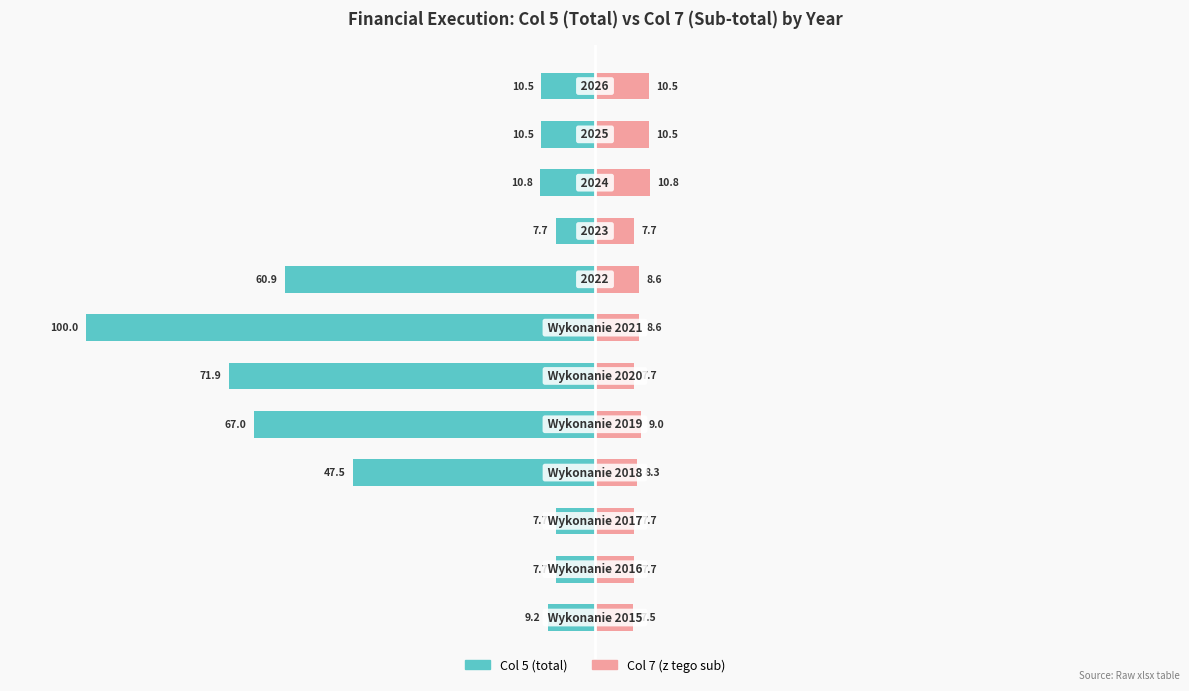

What is the sum of the Col 7 (z tego sub) values at 7 and 10?

19.1